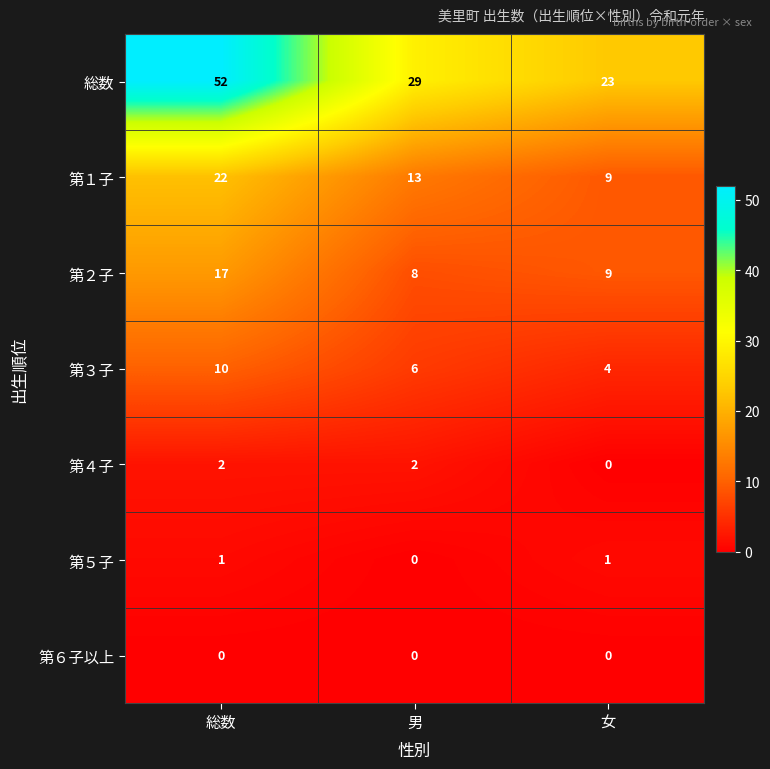

Reading left to right, transcribe all the data shown in this chart.

総数: 52	29	23
第１子: 22	13	9
第２子: 17	8	9
第３子: 10	6	4
第４子: 2	2	0
第５子: 1	0	1
第６子以上: 0	0	0